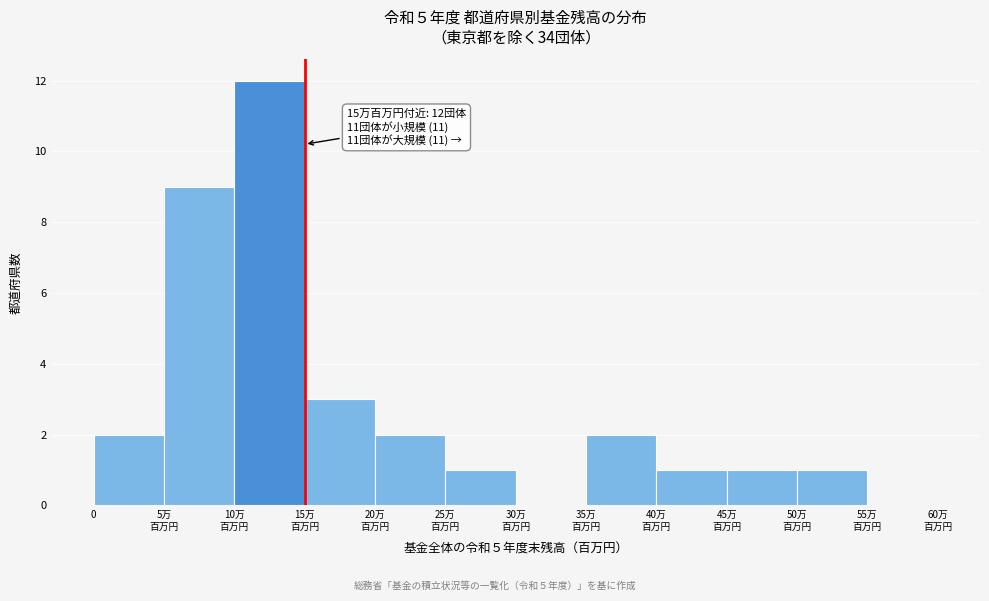

True or false: the data shows 3 at 0.

False